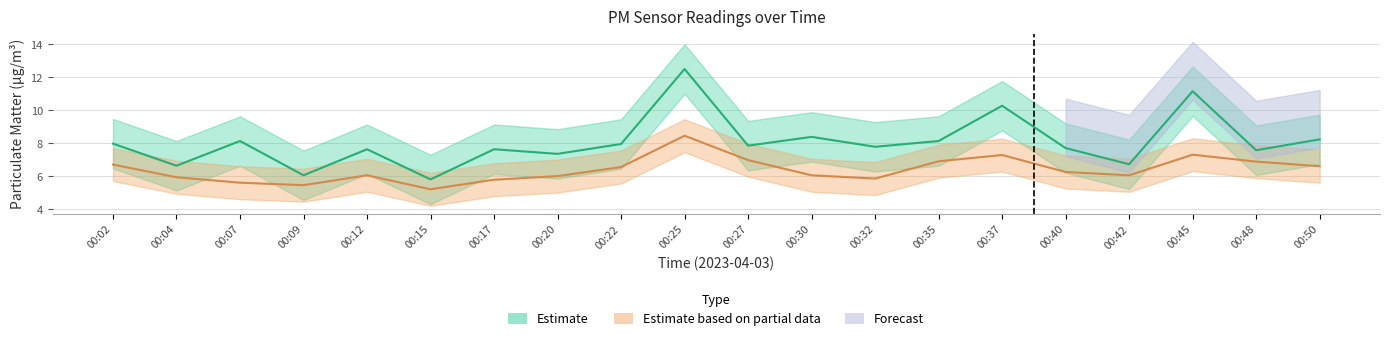

Count the number of categories in the chart.

20